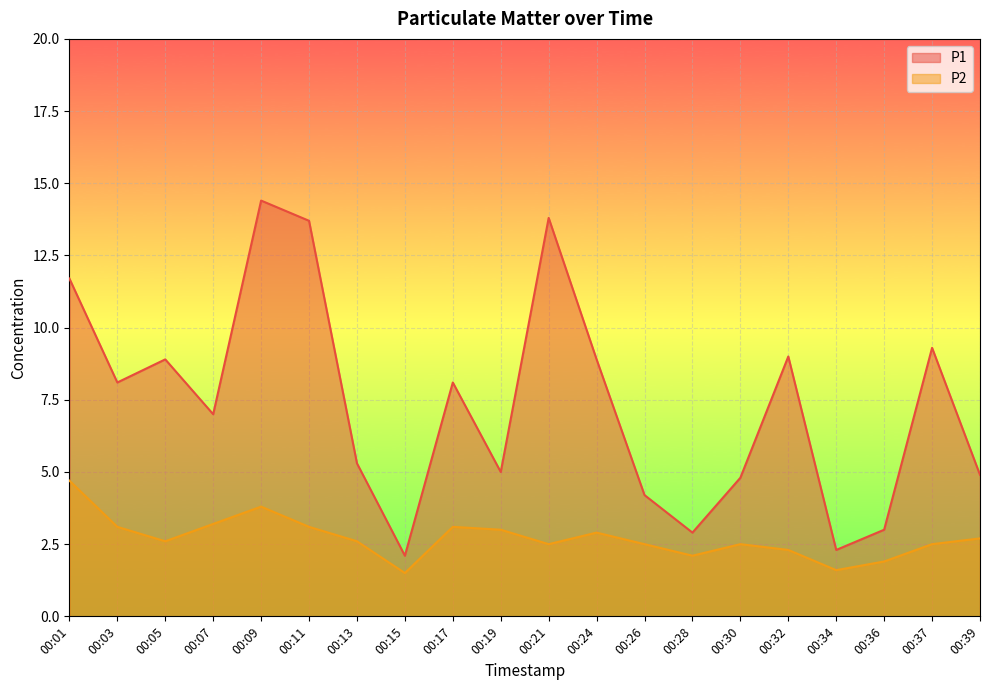

What is the difference between the P1 values at 00:01 and 00:09?

2.7